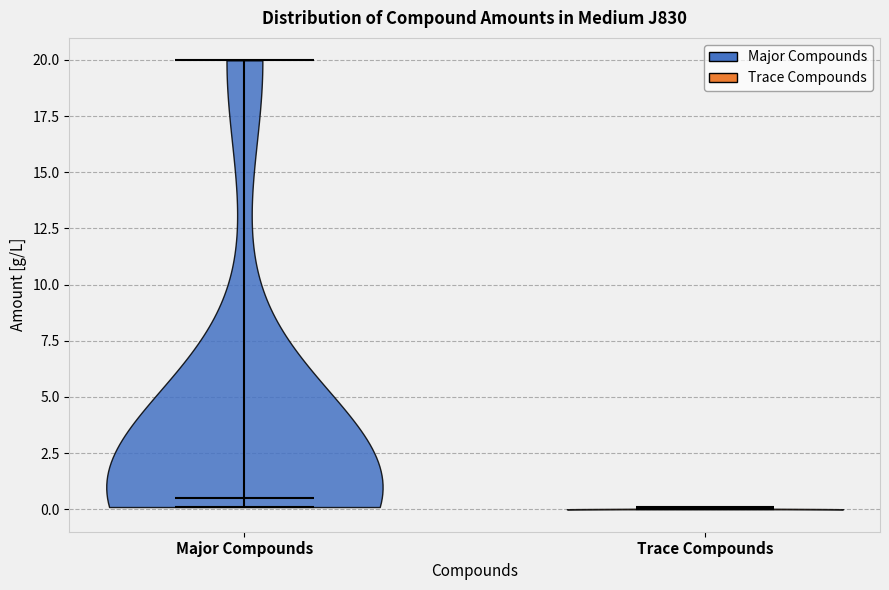

Reading left to right, read every violin against the y-axis: where its median line is, and the lowest and highest points it reaches. The values are not printed on the chart, so give them approximately, as read against the axis.

Major Compounds: median line 0.5, lowest point 0.0, highest point 20.0
Trace Compounds: median line 0.0, lowest point 0.0, highest point 0.0